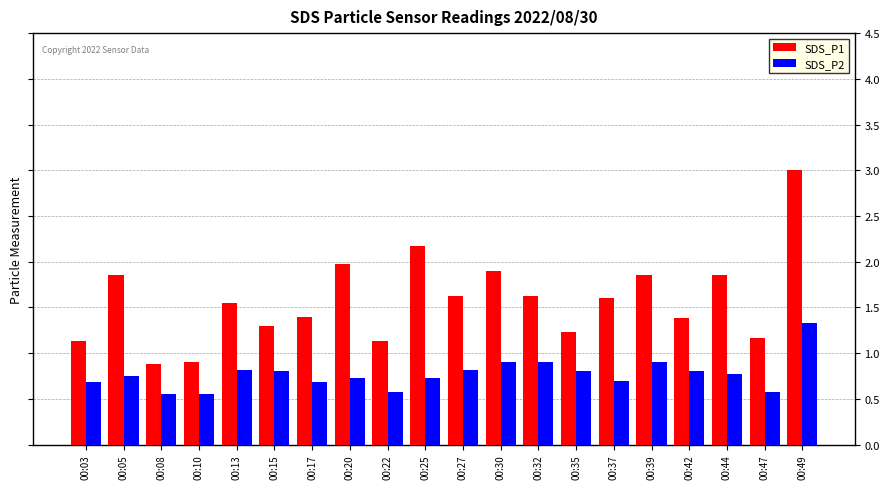

Which category has the highest value across all series?

00:49